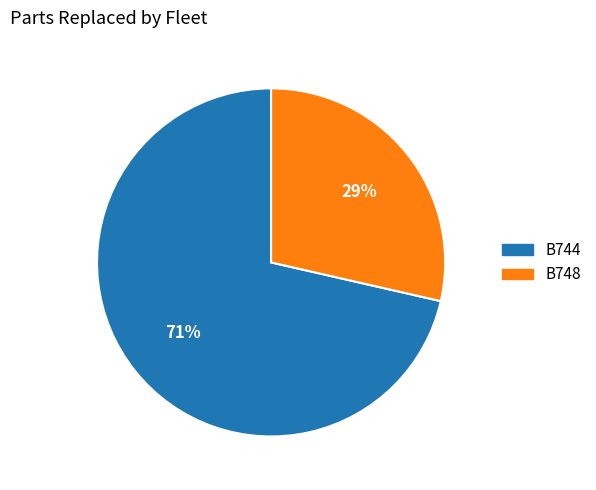

Does any single category account for the majority?

Yes